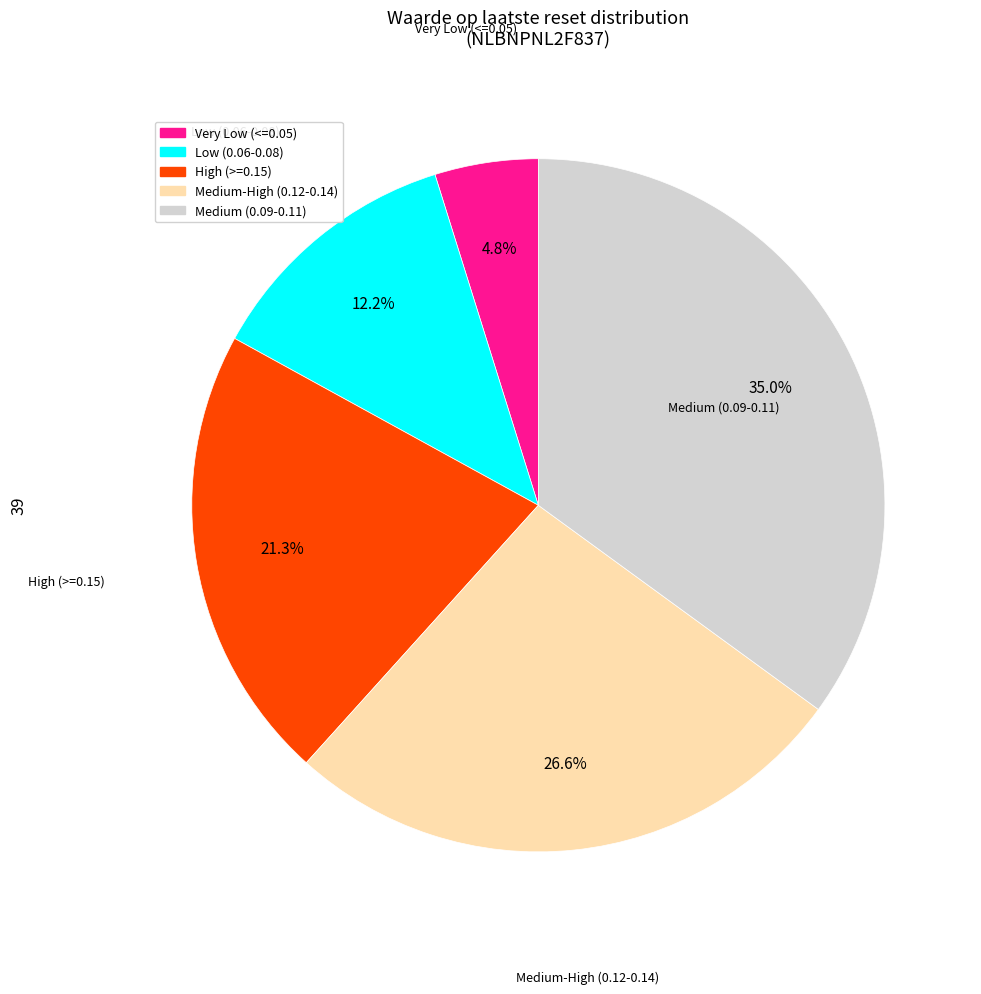

How many slices are in this pie chart?

5